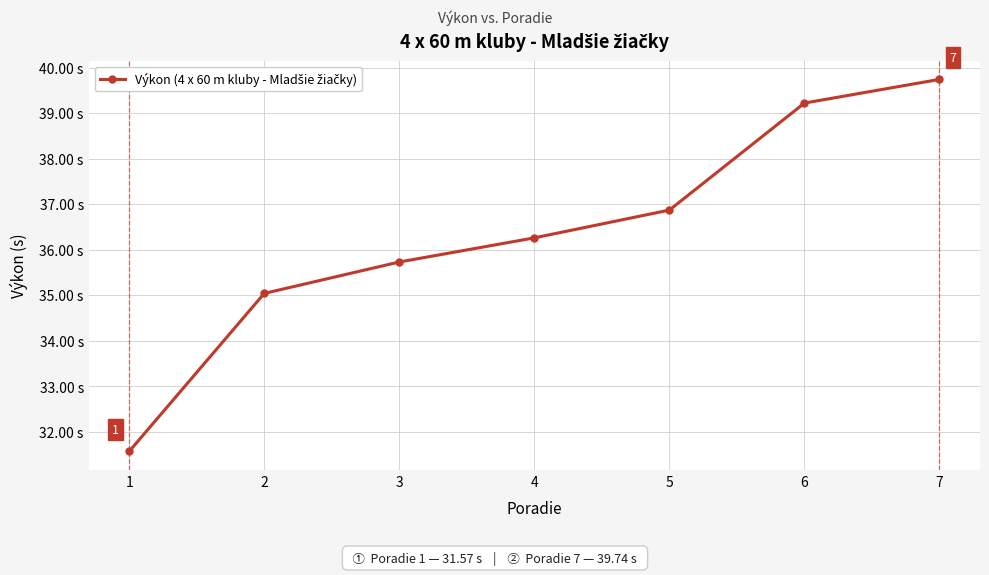

Is this an area chart (filled region under the line)?

No